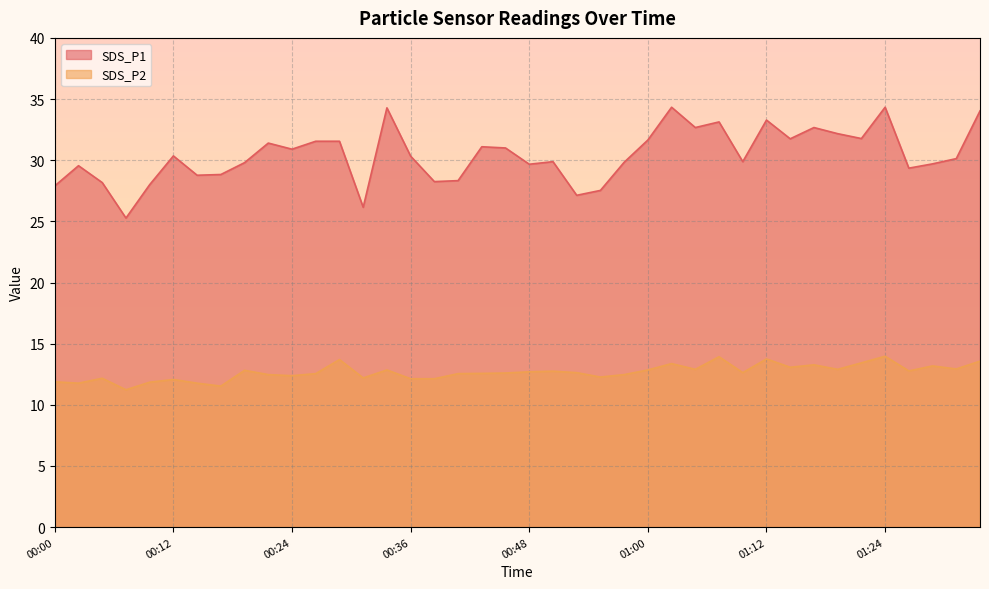

What is the average value of the SDS_P1 series?

30.4